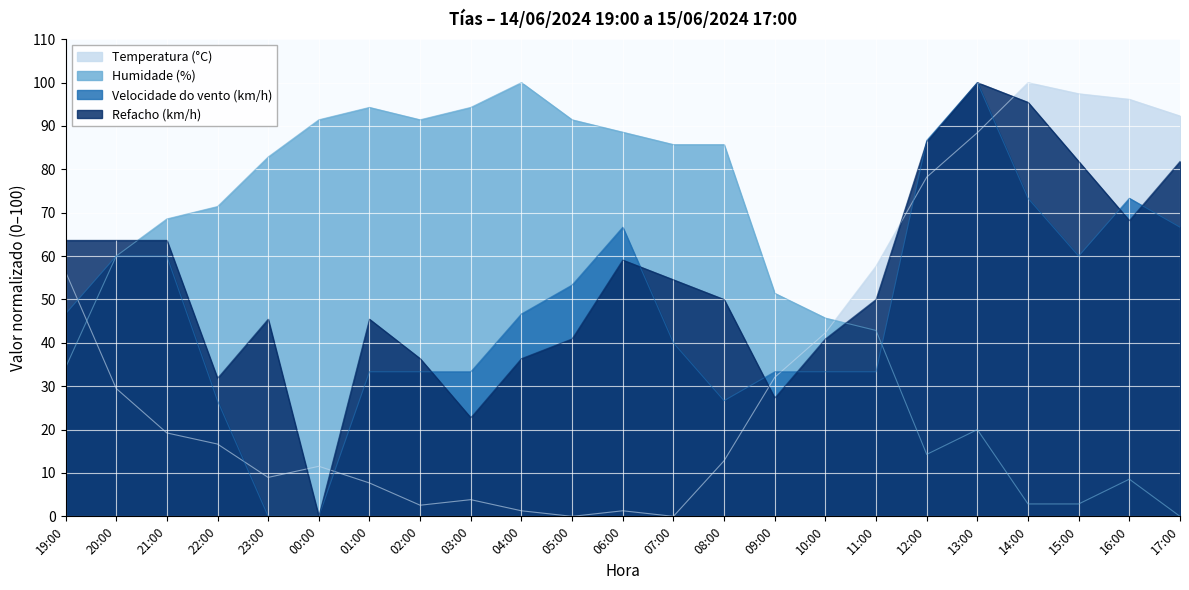

Does the chart display data point markers on the line(s)?

No